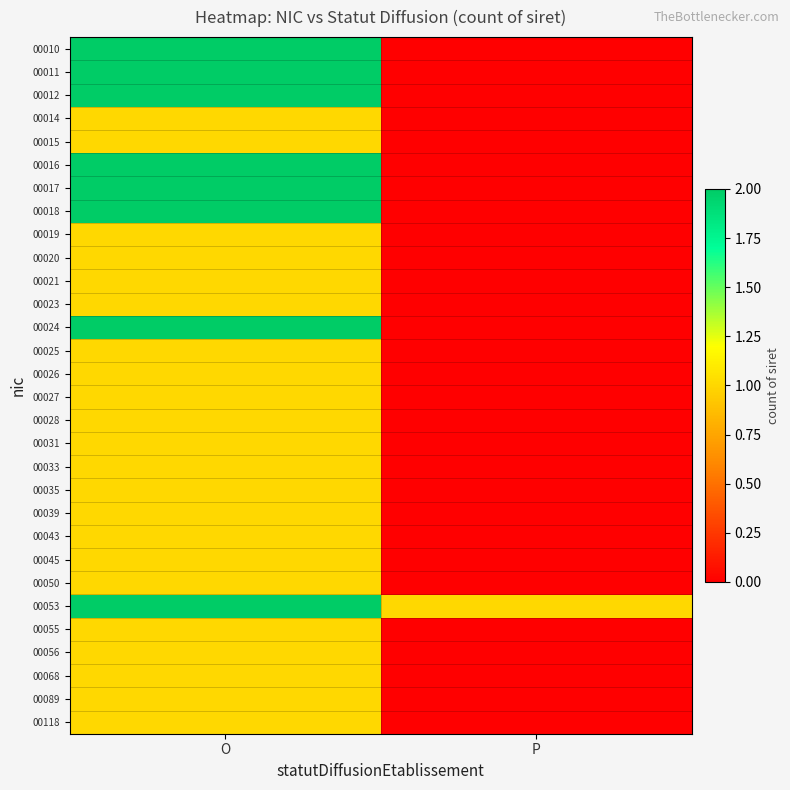

Reading left to right, what are all the values shown in this chart?

00010: O=2	P=0
00011: O=2	P=0
00012: O=2	P=0
00014: O=1	P=0
00015: O=1	P=0
00016: O=2	P=0
00017: O=2	P=0
00018: O=2	P=0
00019: O=1	P=0
00020: O=1	P=0
00021: O=1	P=0
00023: O=1	P=0
00024: O=2	P=0
00025: O=1	P=0
00026: O=1	P=0
00027: O=1	P=0
00028: O=1	P=0
00031: O=1	P=0
00033: O=1	P=0
00035: O=1	P=0
00039: O=1	P=0
00043: O=1	P=0
00045: O=1	P=0
00050: O=1	P=0
00053: O=2	P=1
00055: O=1	P=0
00056: O=1	P=0
00068: O=1	P=0
00089: O=1	P=0
00118: O=1	P=0